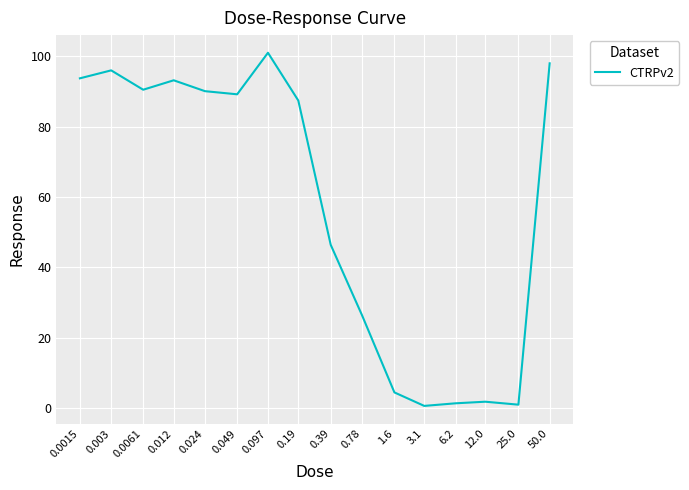

What is the greatest value displayed?

101.0